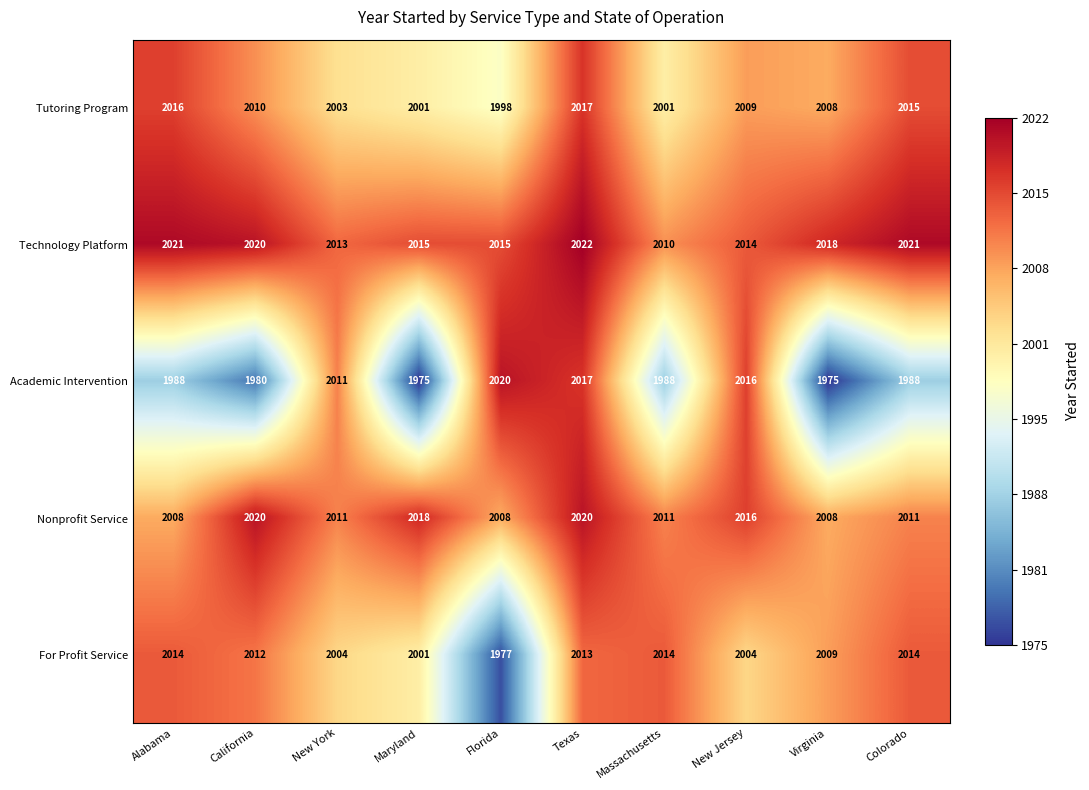

Is it true that Tutoring Program equals 1998 at Florida?

True